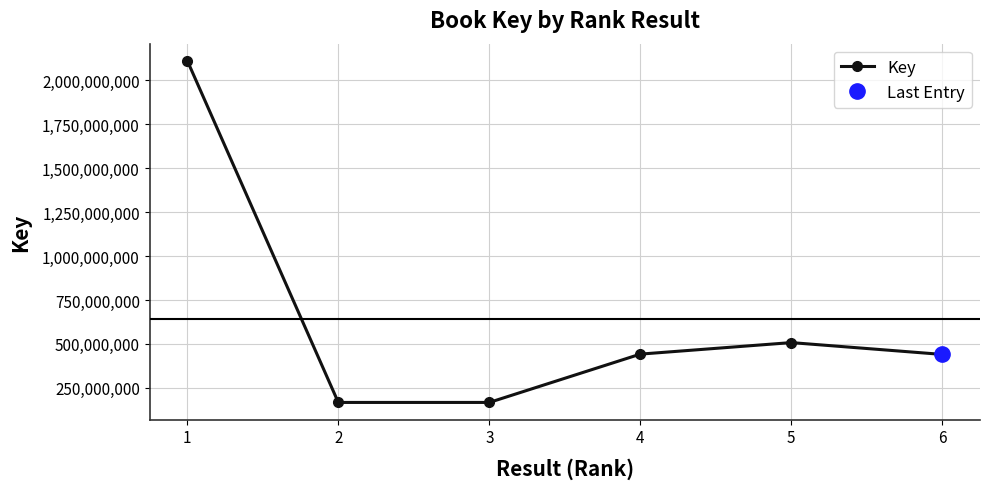

Where is the first local maximum?

5